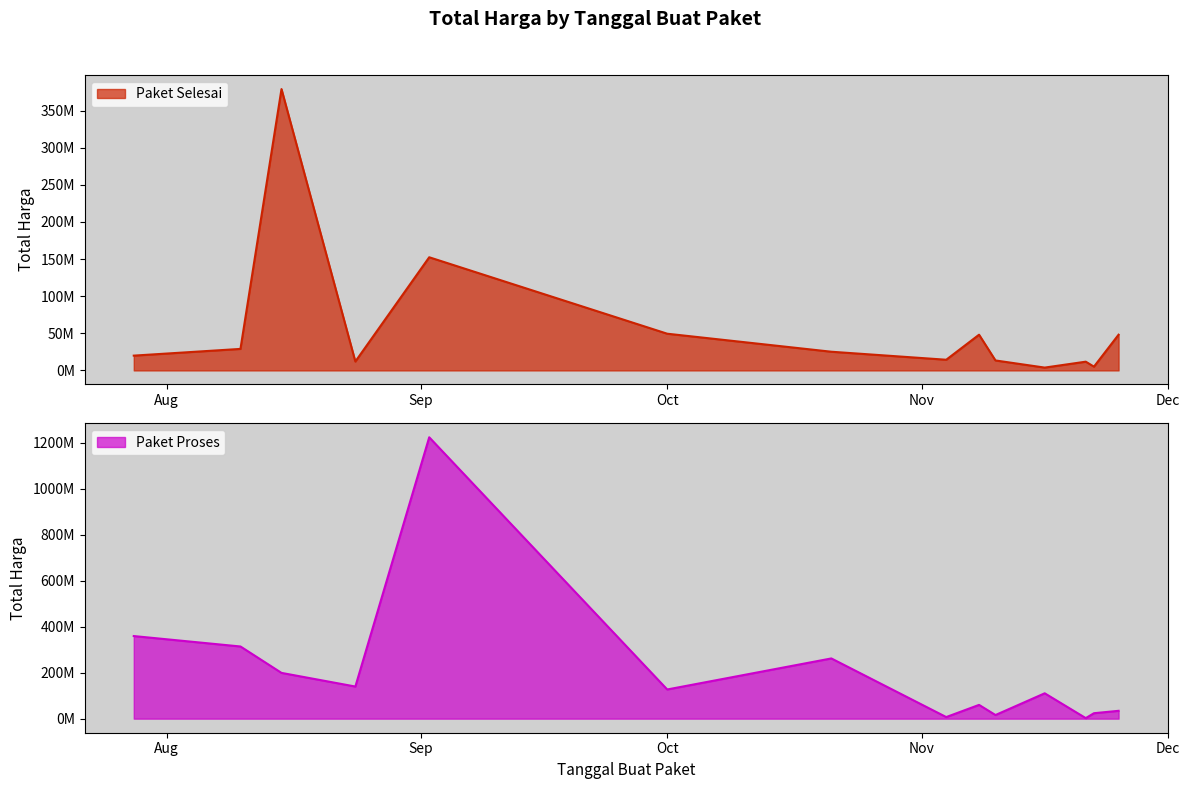

What is the sum of all Paket Selesai values?

812020000